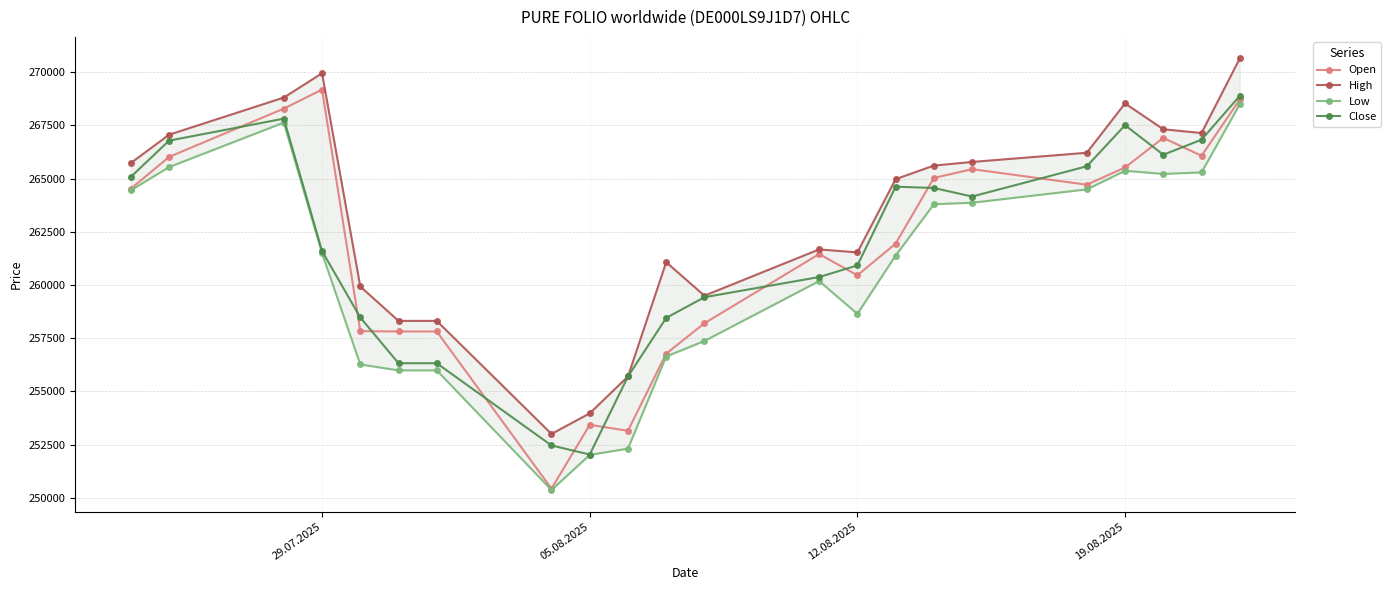

What is the maximum value for Open?

269177